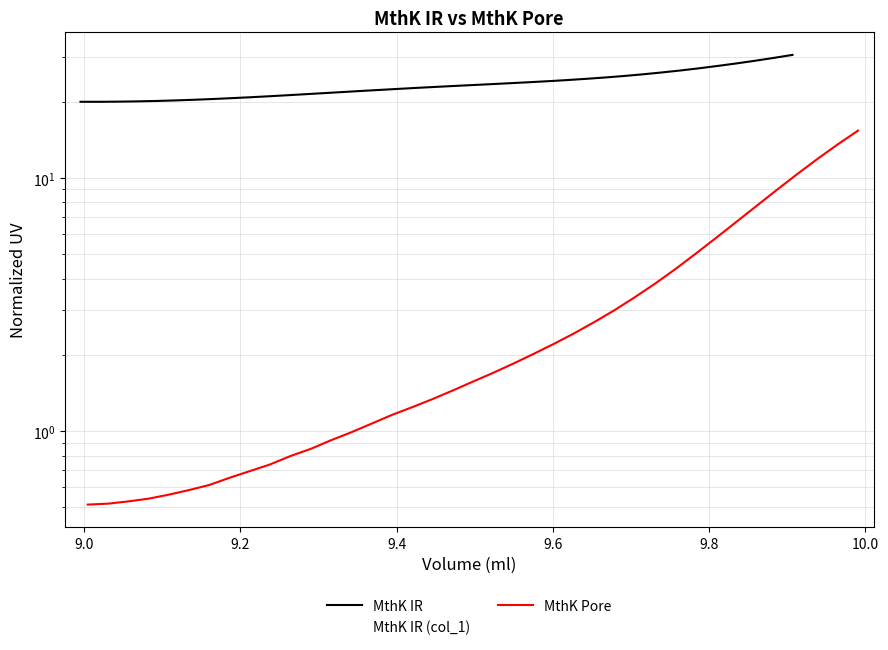

What are all the series names shown in the legend?

MthK IR, MthK IR (col_1), MthK Pore